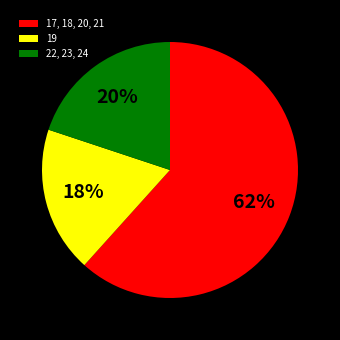

Is 19 the majority of the pie?

No